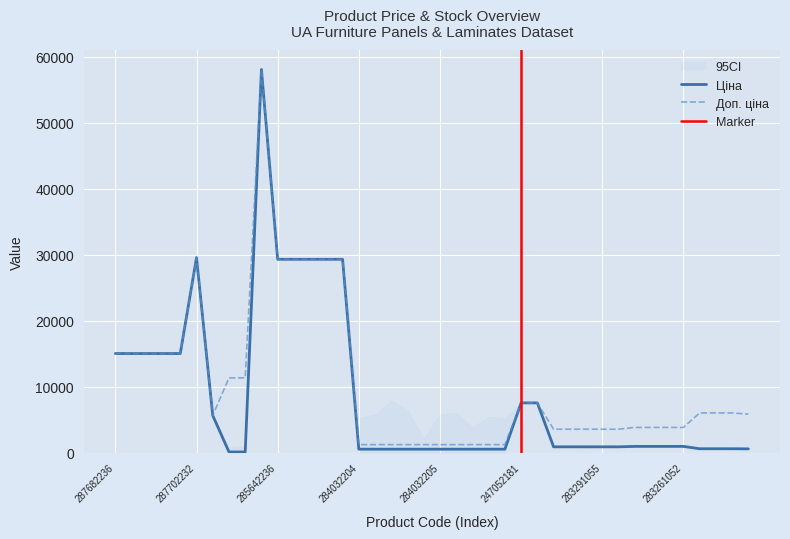

The Ціна series shows 585.3 at 283351650. True or false?

True